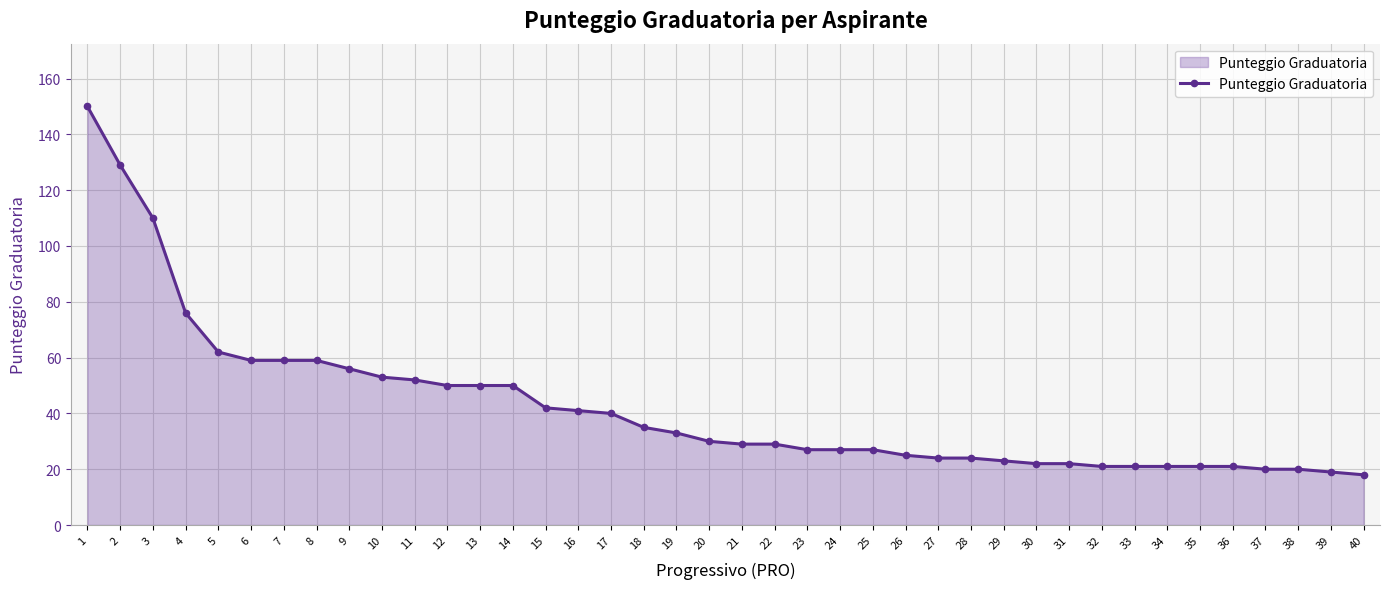

The value at 30 is 8. True or false?

False